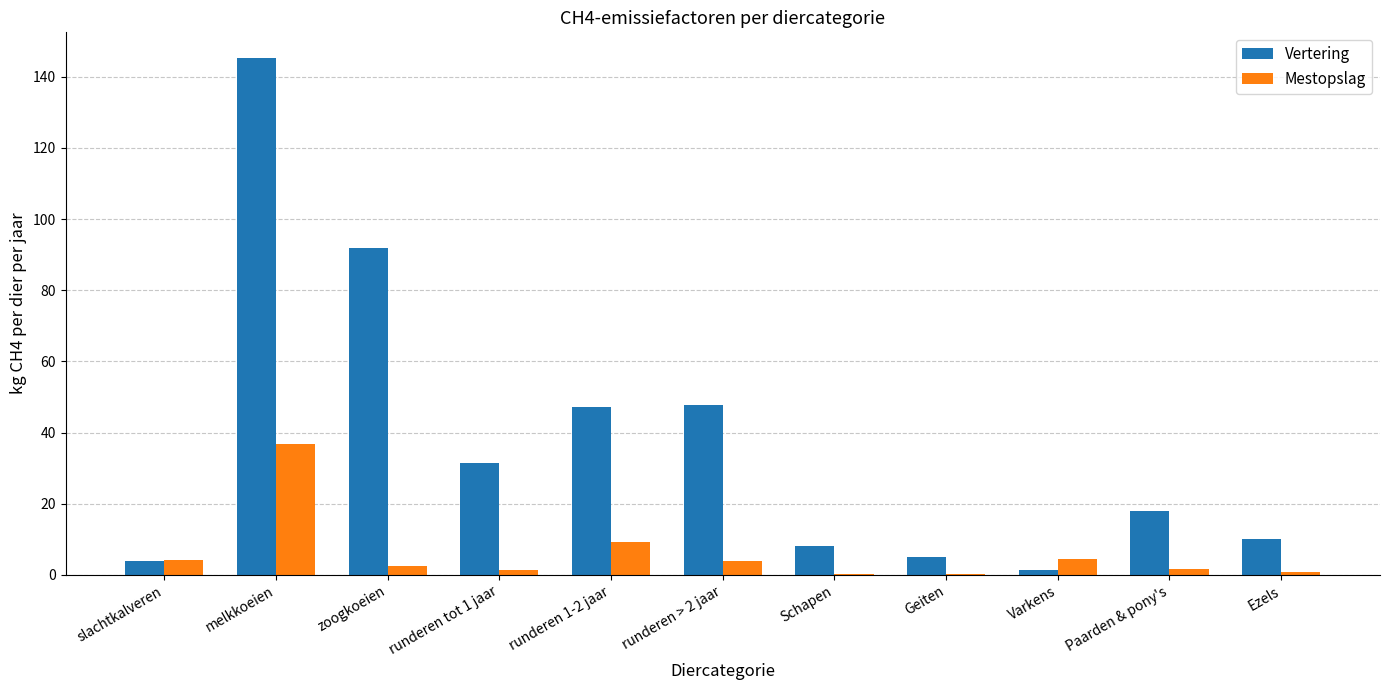

What are all the series names shown in the legend?

Vertering, Mestopslag